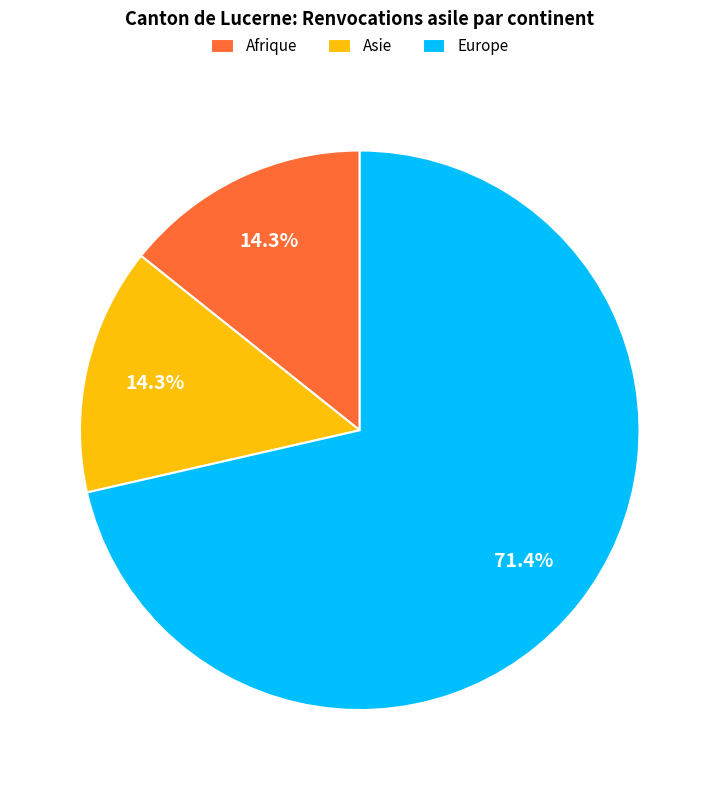

Count the number of slices in the pie.

3